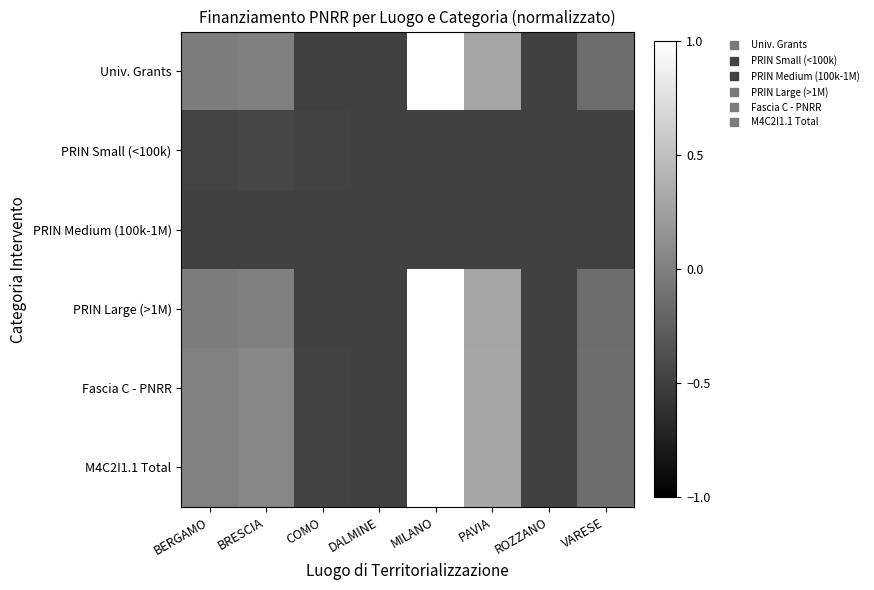

Which series changed the most between BERGAMO and VARESE?

Fascia C - PNRR